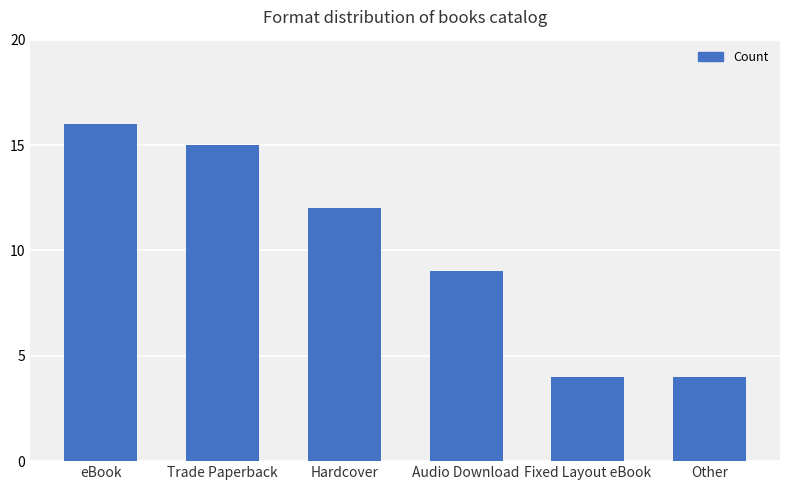

What is the label of the 6th bar from the right?

eBook